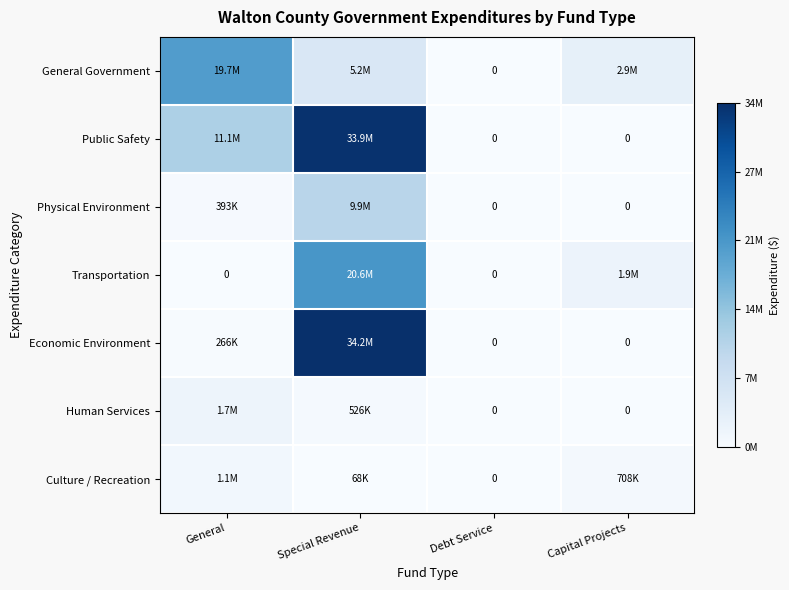

At how many categories does at least one series exceed 29090977?

1